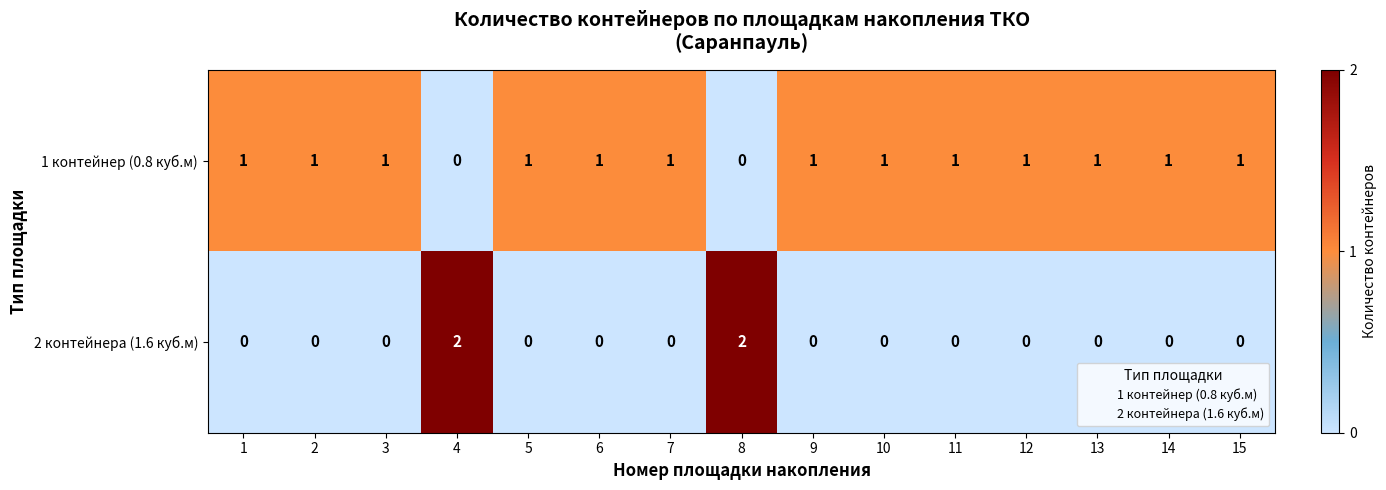

At how many categories does at least one series exceed 0?

15